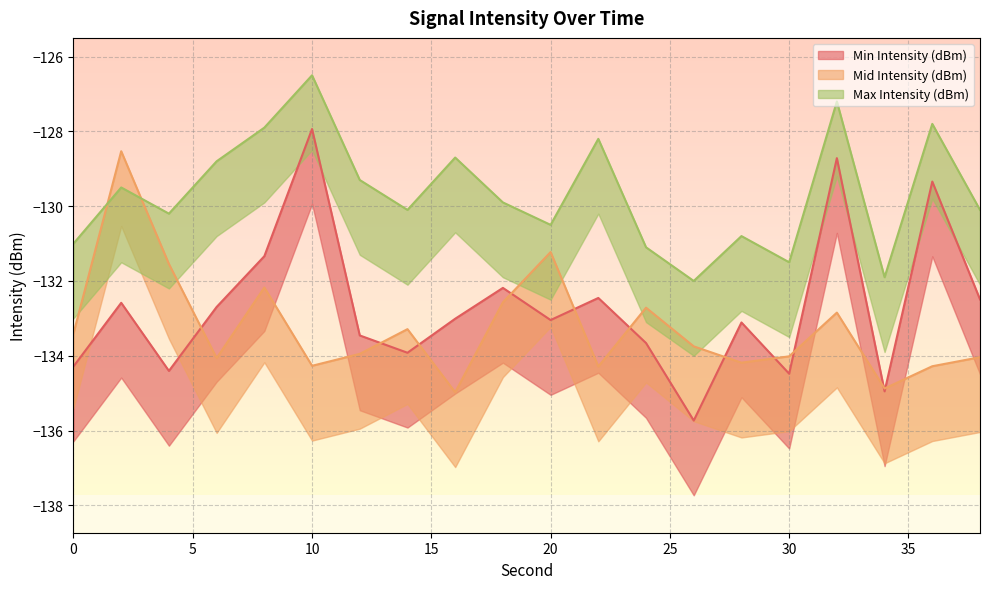

What is the average value of the Mid Intensity (dBm) series?

-133.2